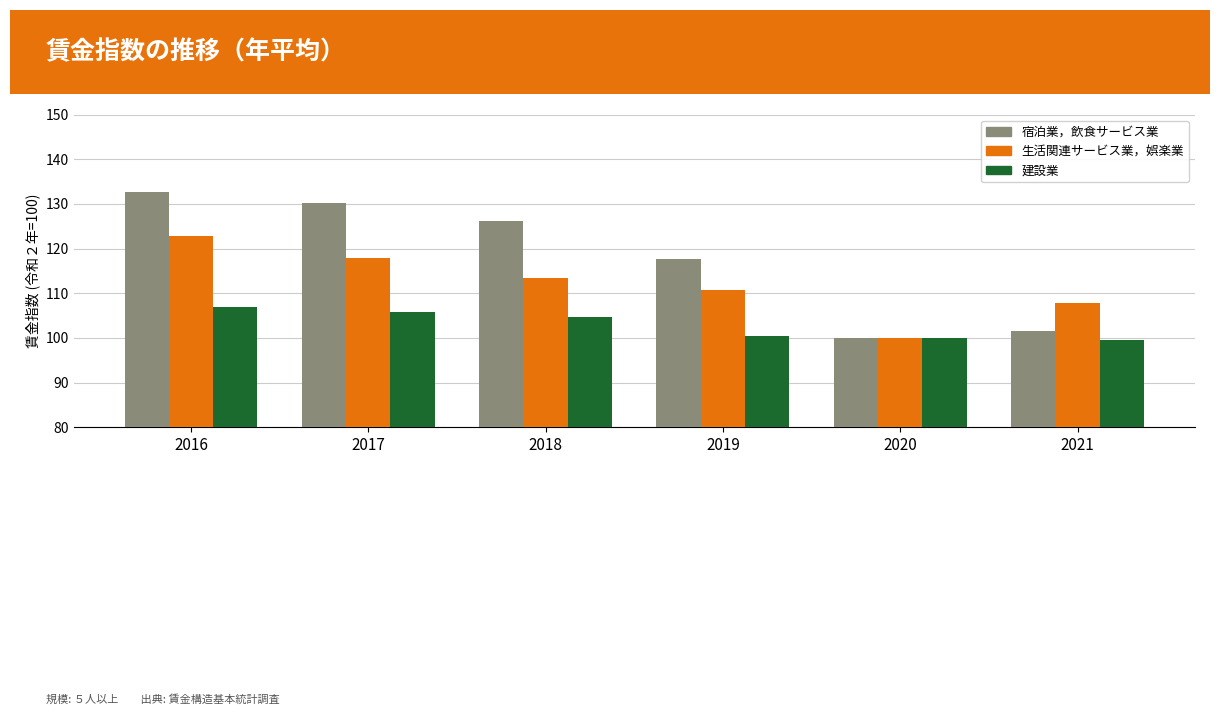

What is the smallest value displayed?

99.6